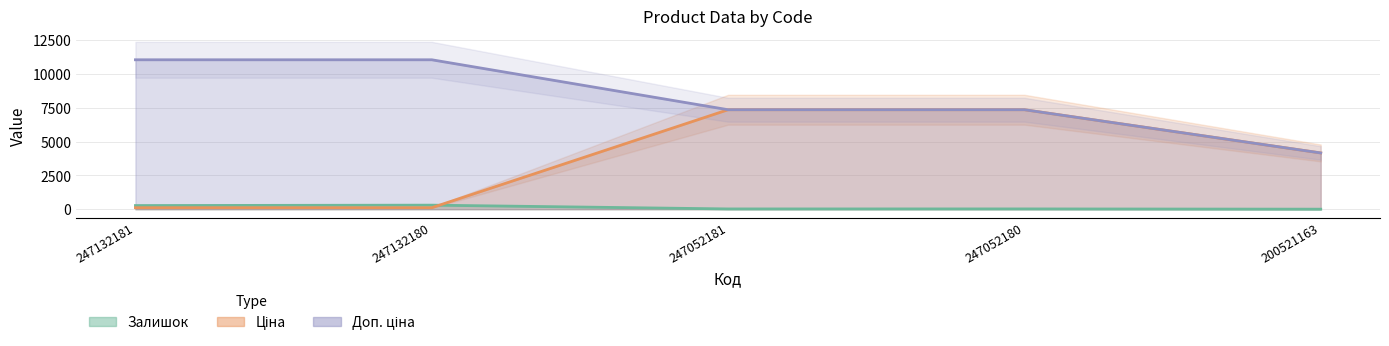

Which series has the largest range (max minus min)?

Ціна